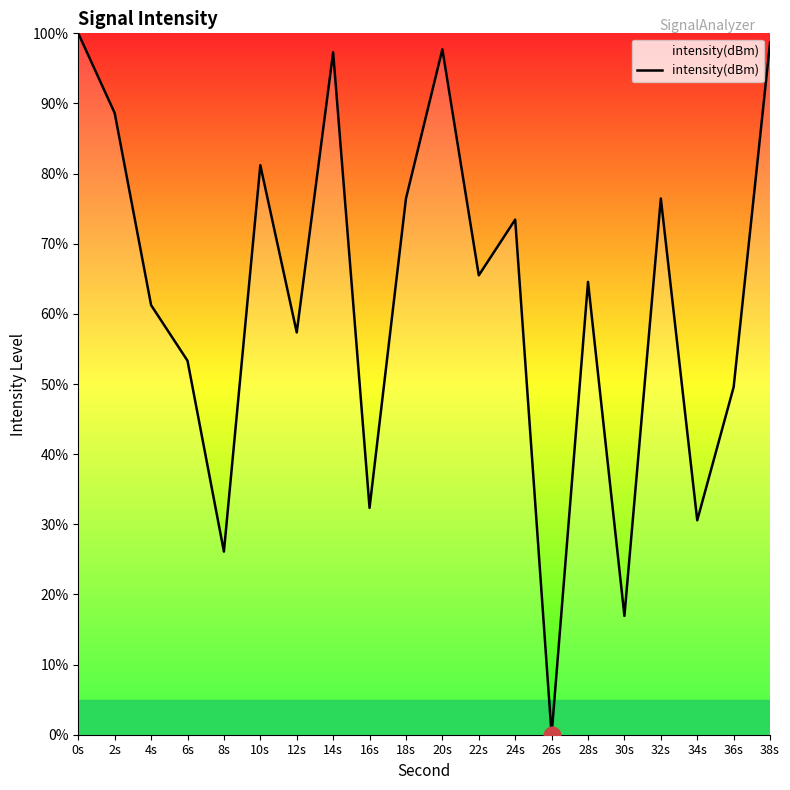

The chart shows a value of 158.9 at 0s. True or false?

False